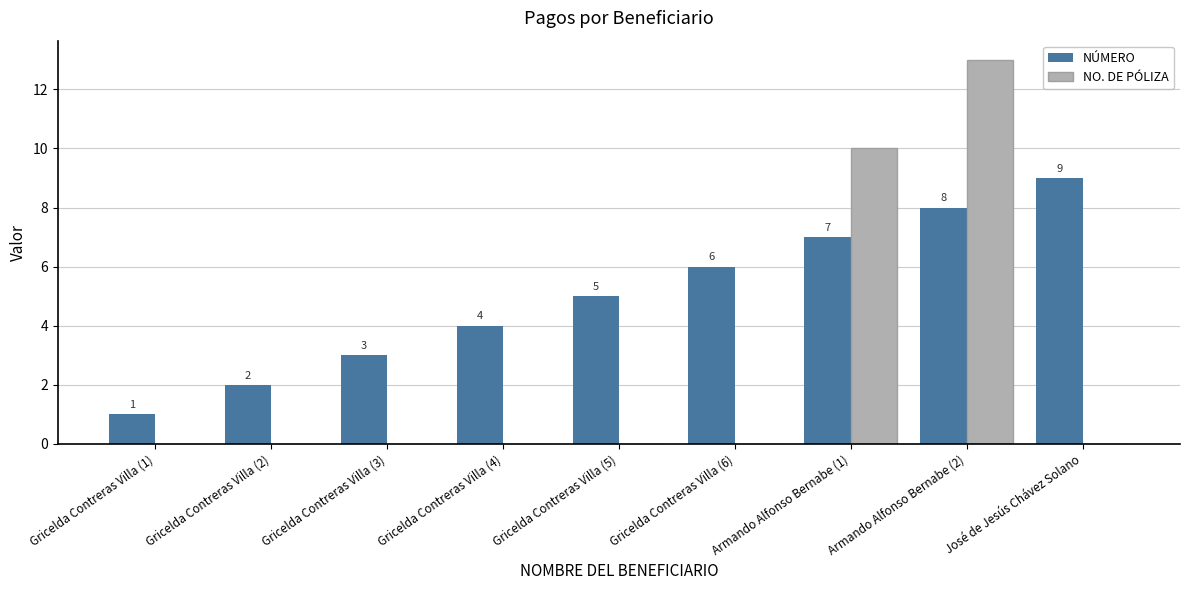

Where is NO. DE PÓLIZA nearest to the value 6?

Armando Alfonso Bernabe (1)